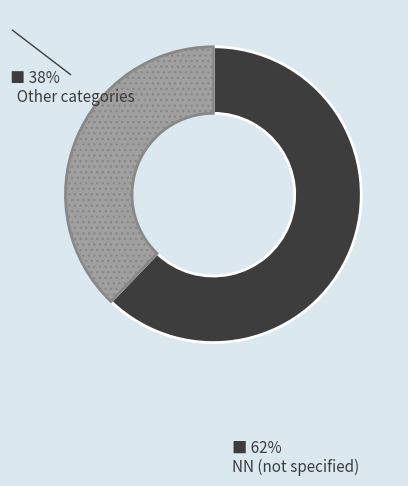

Is there any slice that represents more than half of the pie?

Yes